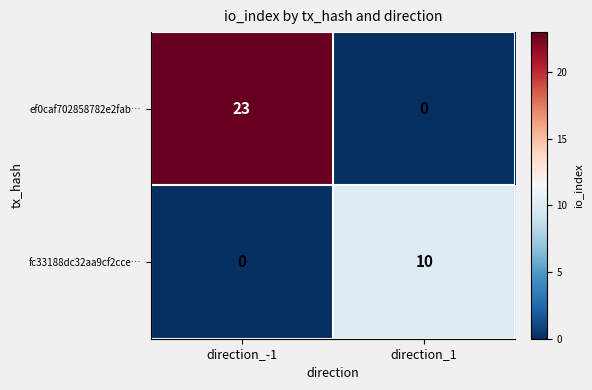

How many positive values does the fc33188dc32aa9cf2cce… series have?

1